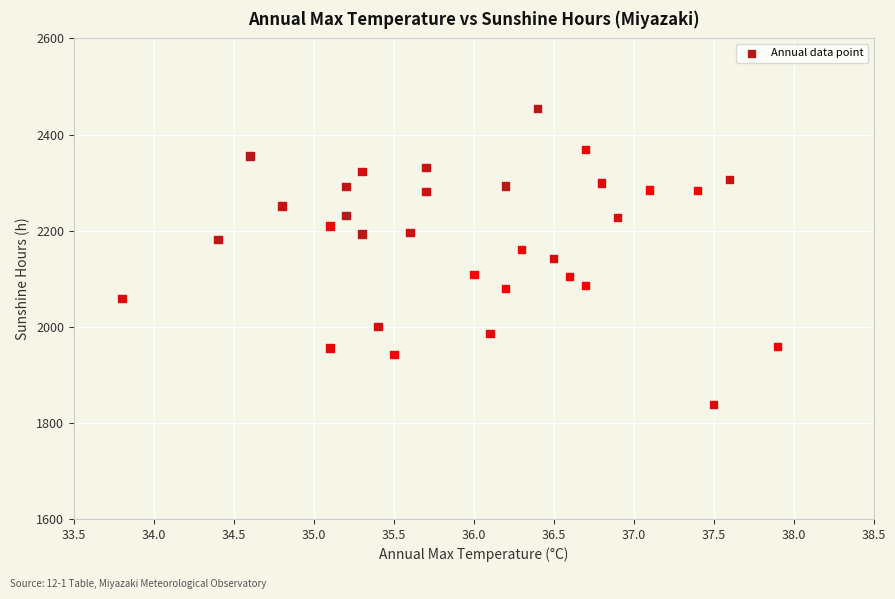

What is the range of Y values (max minus min)?

616.5